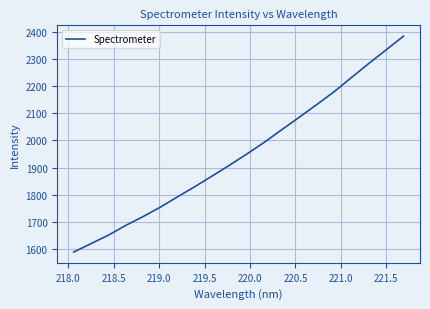

What is the greatest value displayed?

2386.5